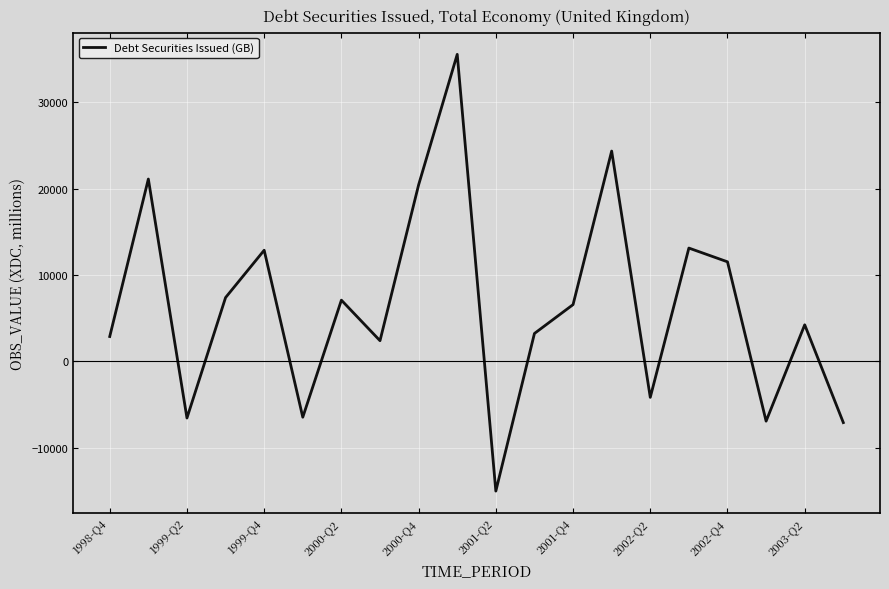

What is the minimum value shown in the chart?

-15051